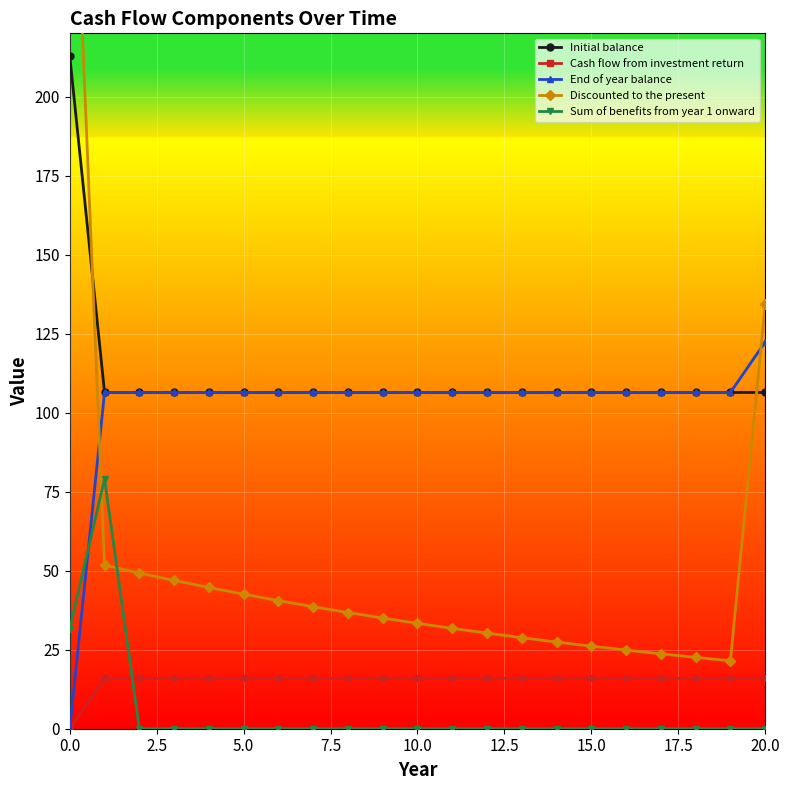

At how many categories does at least one series exceed 208?

1